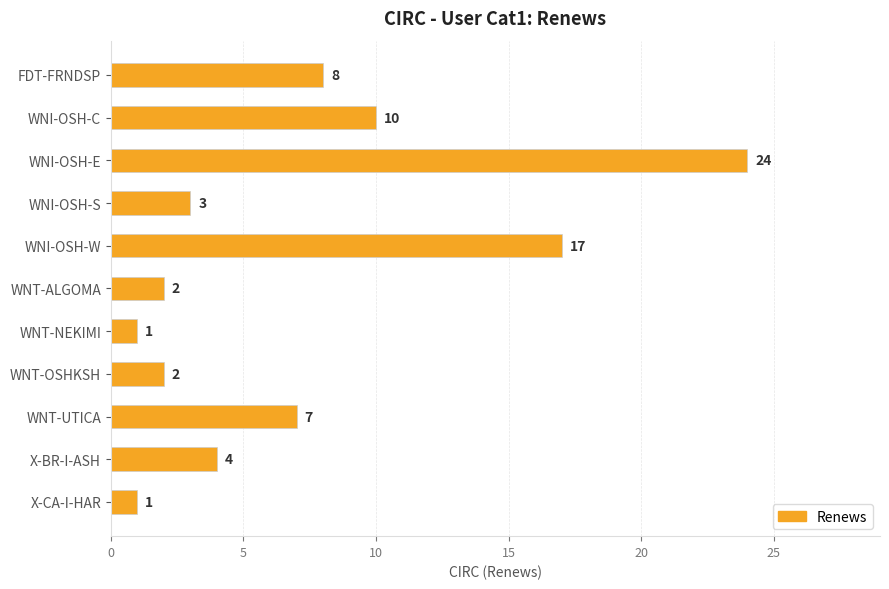

True or false: the data shows 5 at FDT-FRNDSP.

False